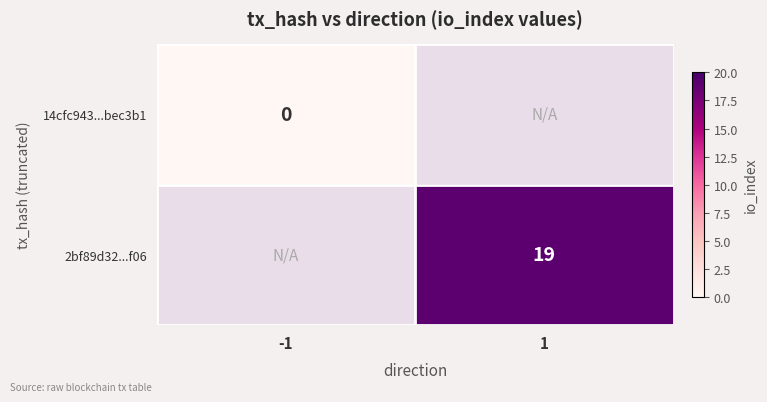

The value of 2bf89d32...f06 at 1 is 19. True or false?

True